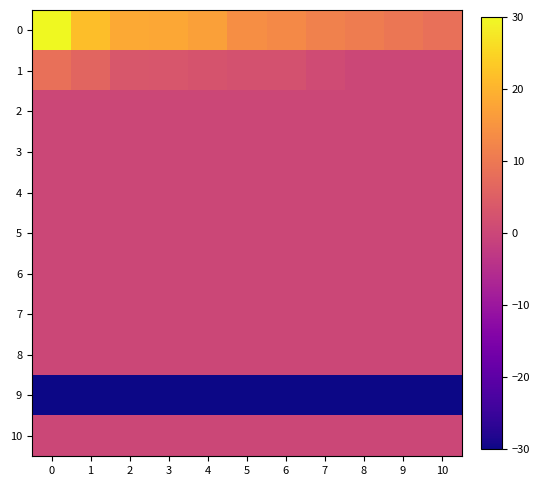

What is the maximum value shown in the chart?

30.0